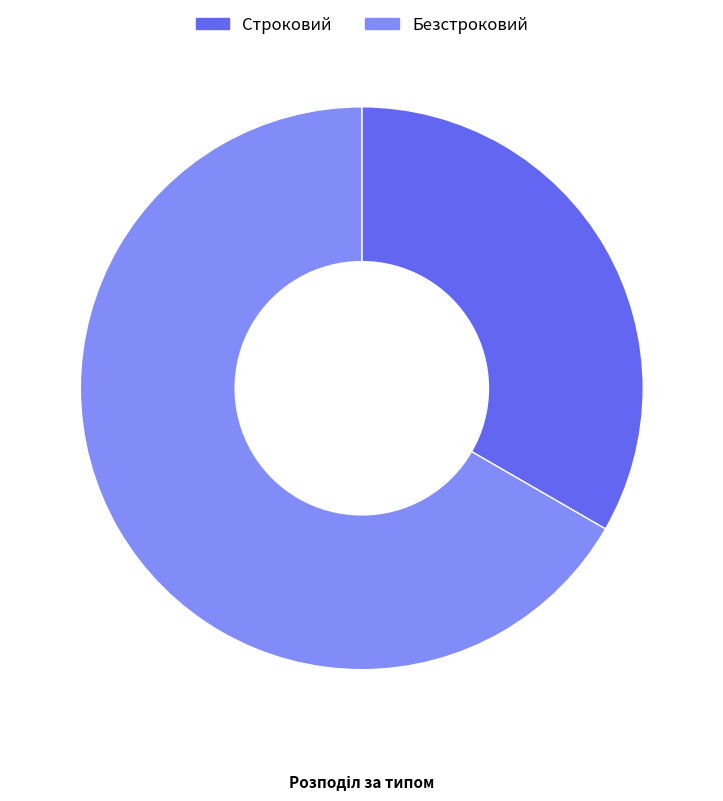

Rank the categories by value from lowest to highest.

Строковий, Безстроковий